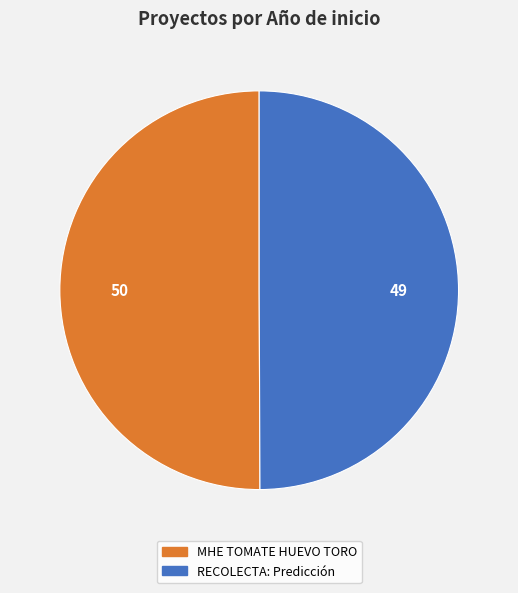

How many slices are in this pie chart?

2